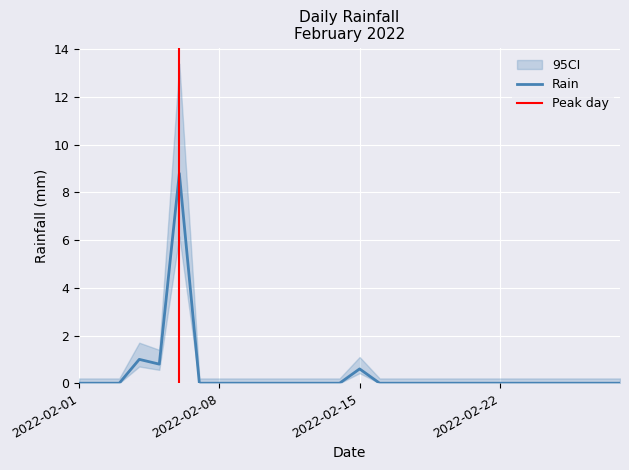

How many values are above zero?

4